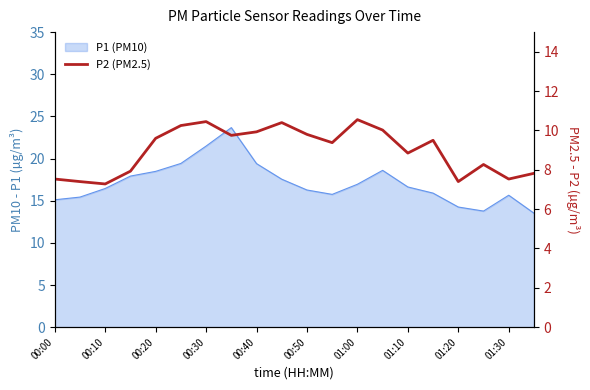

What is the change in value from 13 to 14?

-1.2